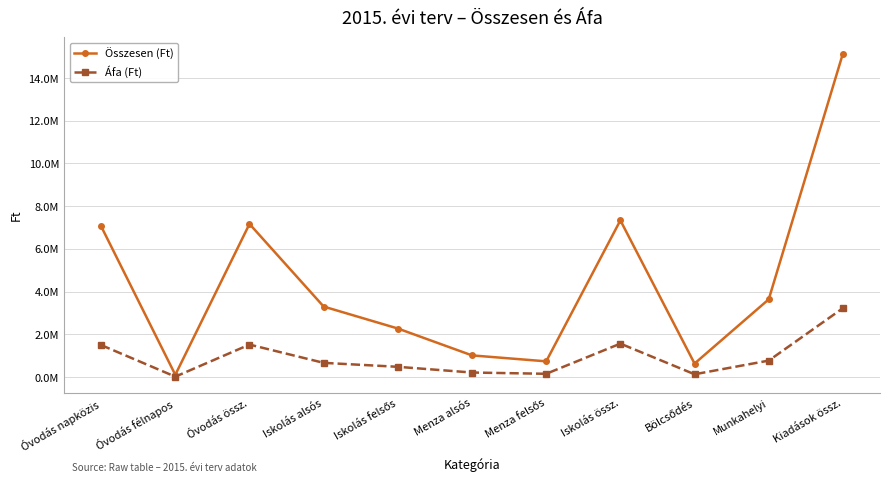

What is the spread (max minus min) of values at Menza felsős?

582750.0